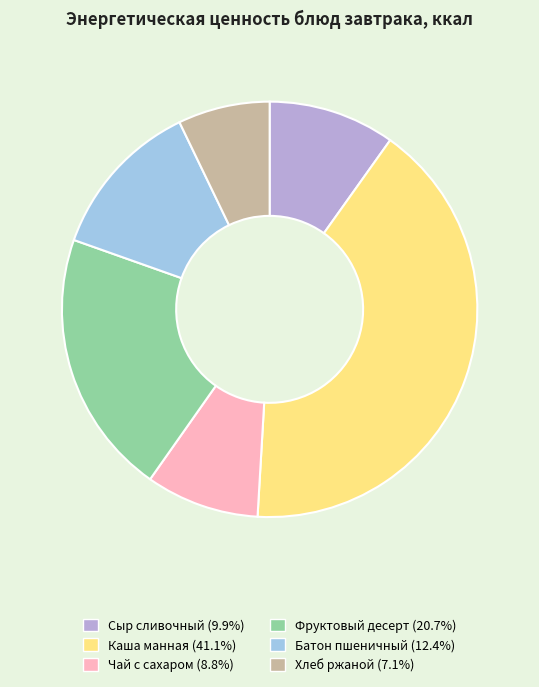

Is it true that Батон пшеничный is 12% of the pie?

True